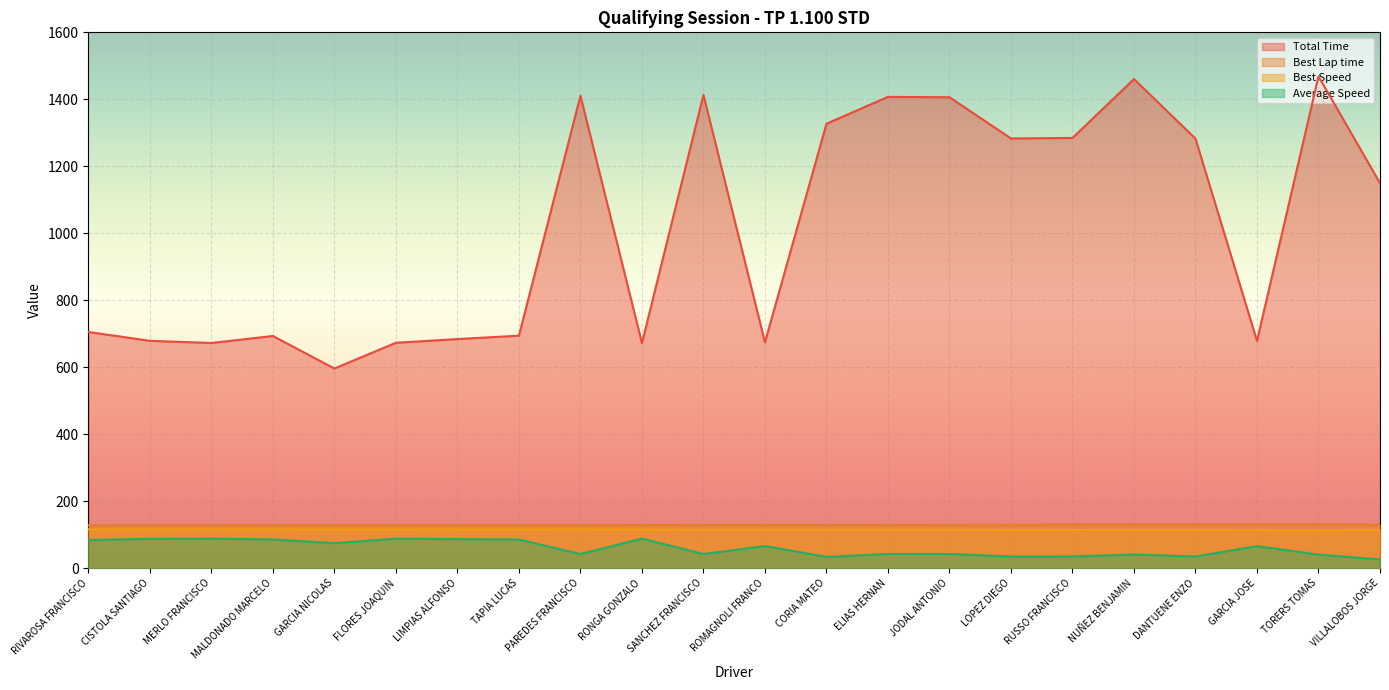

True or false: Average Speed and Total Time cross at least once.

False